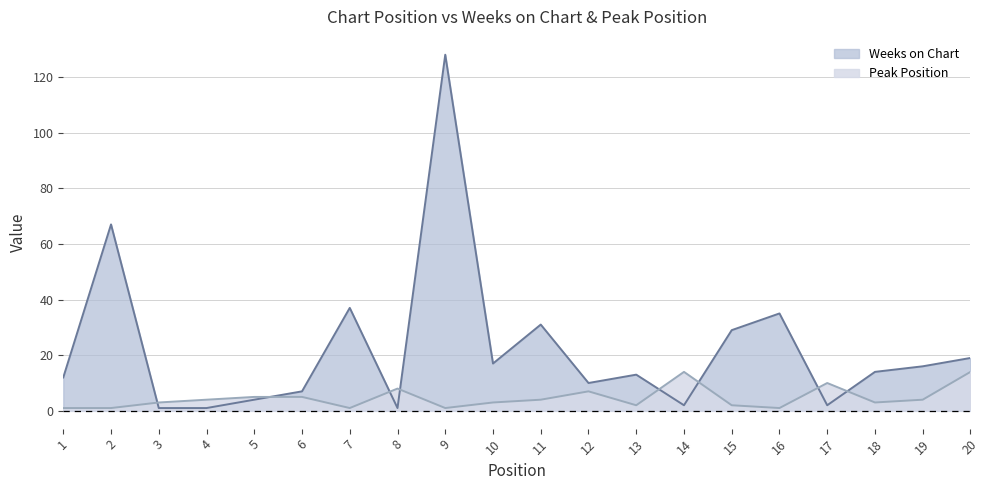

What is the difference between the maximum and minimum values in the Weeks on Chart series?

127